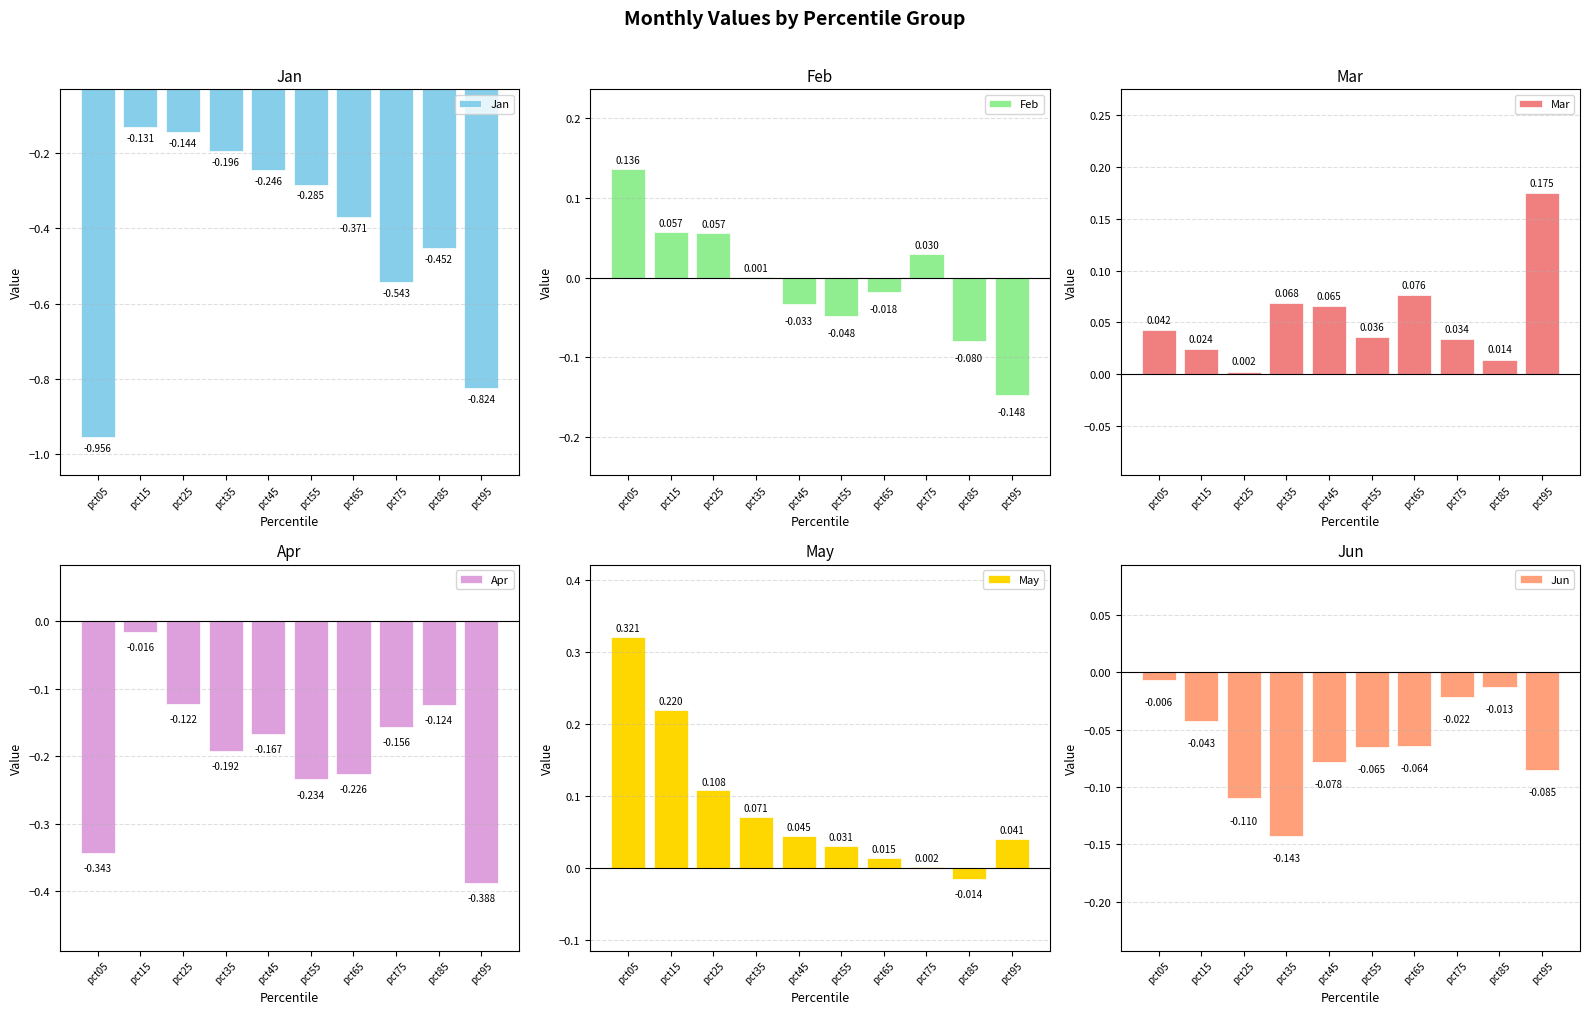

At which label is Mar closest to 0?

pct25